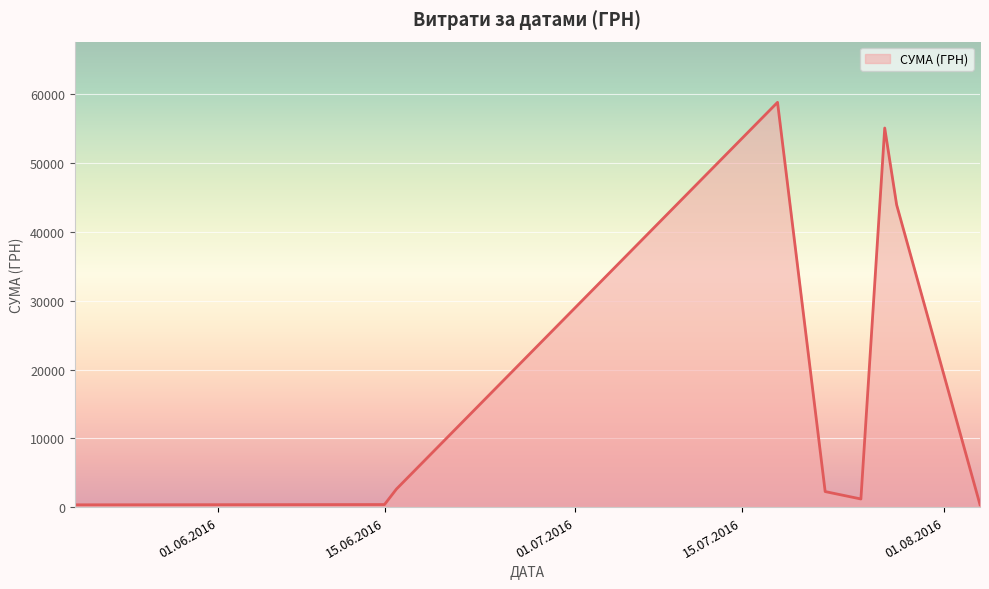

What is the greatest value displayed?

58840.0